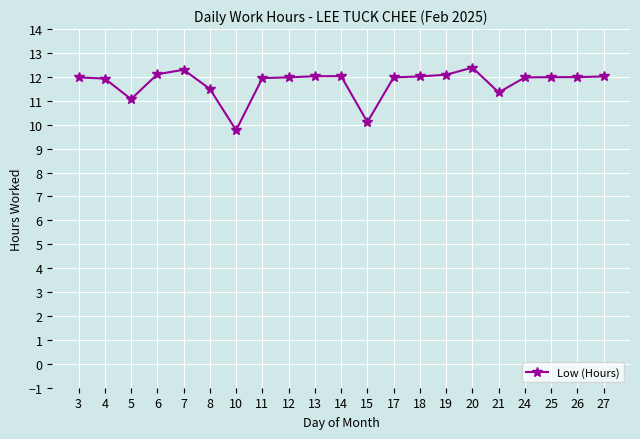

The value at 26 is 12.0. True or false?

True